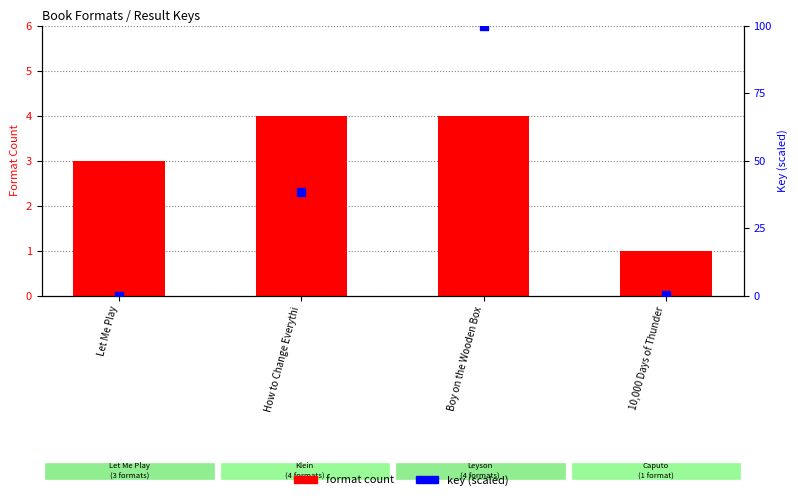

Which series has the largest total across all categories?

key (scaled)